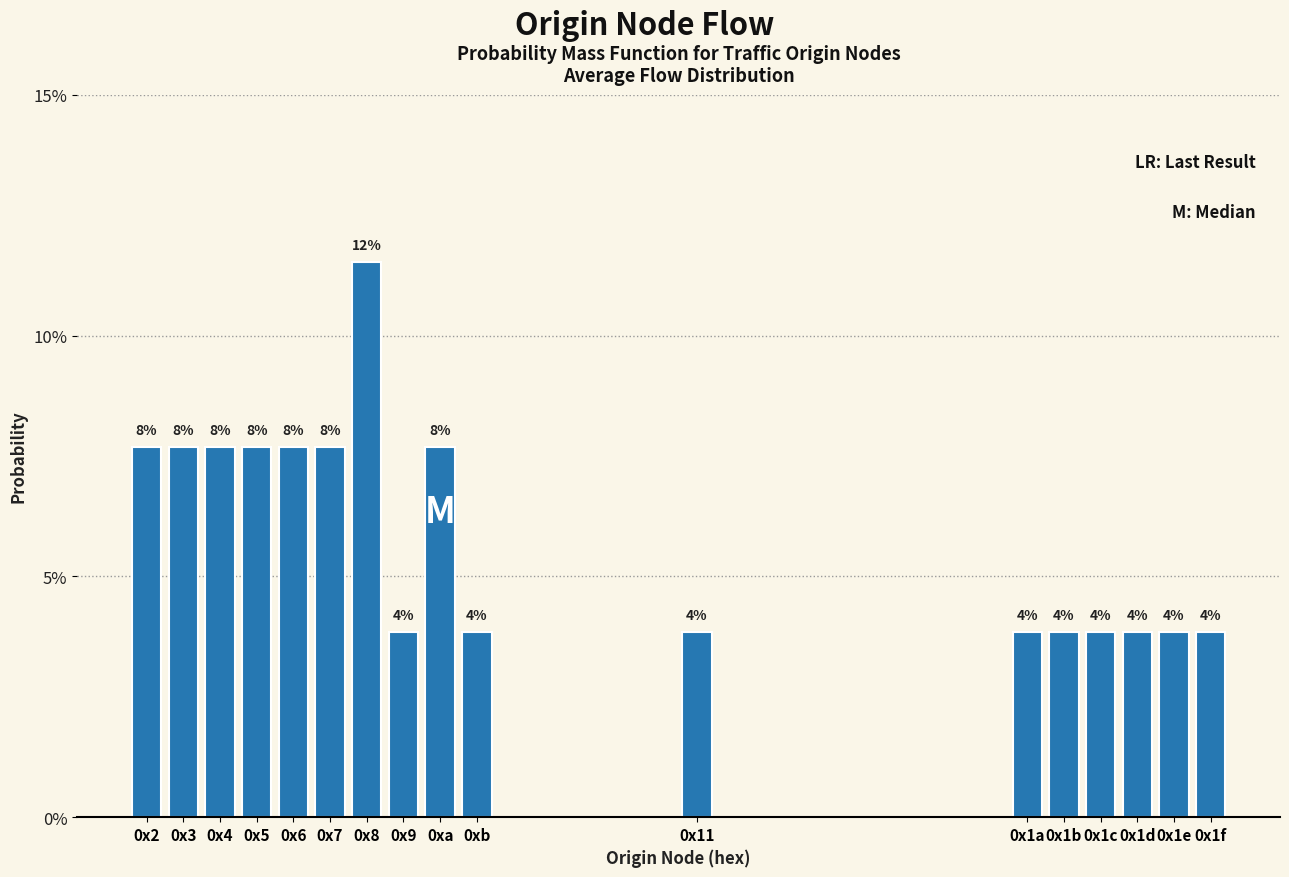

Does the chart contain any negative values?

No